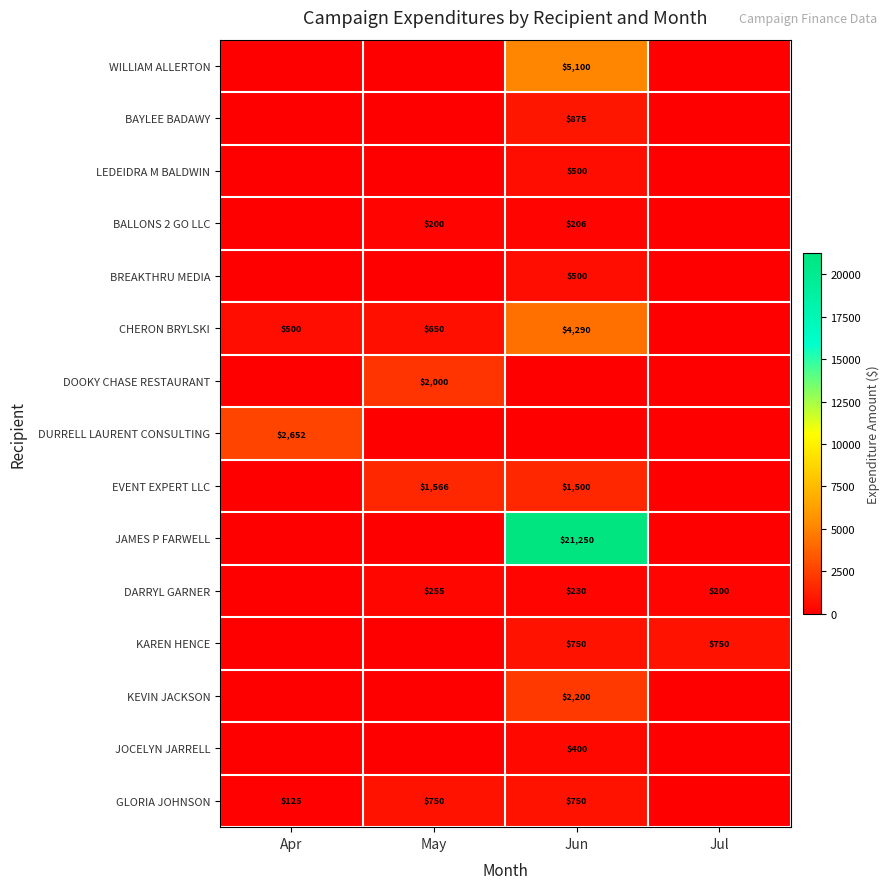

Is it true that EVENT EXPERT LLC equals 2126.3 at Jun?

False